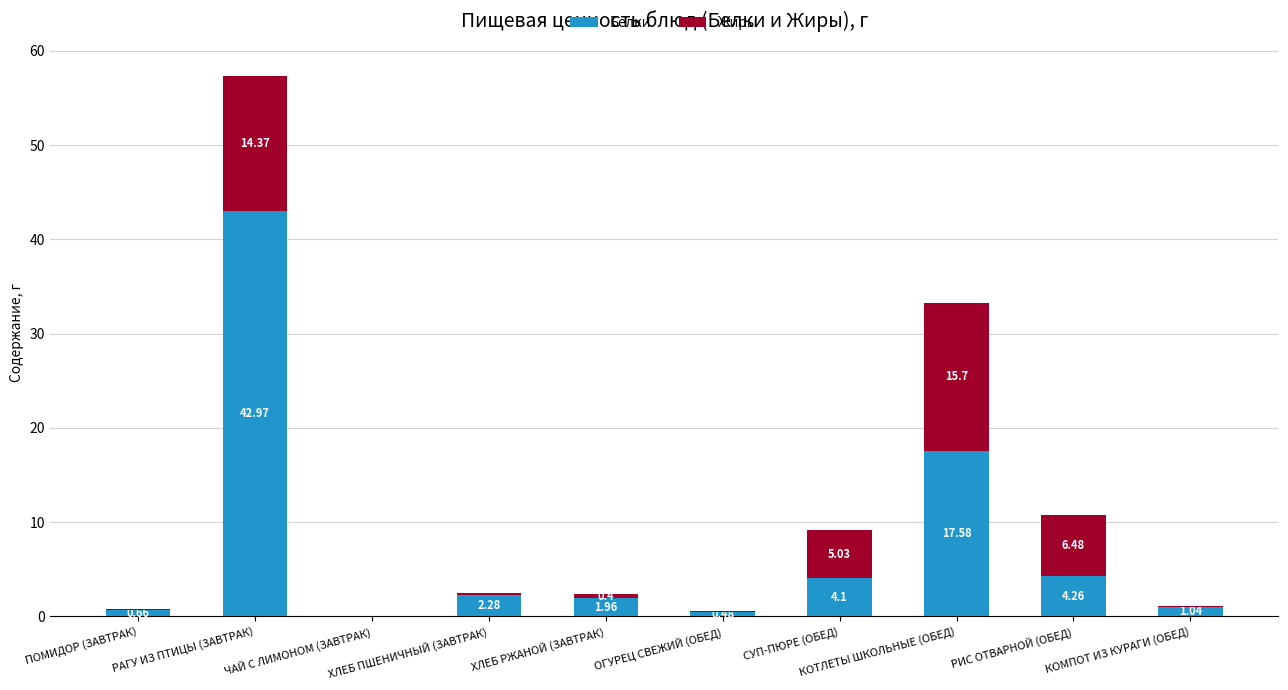

At which category is the sum across all series the highest?

РАГУ ИЗ ПТИЦЫ (ЗАВТРАК)